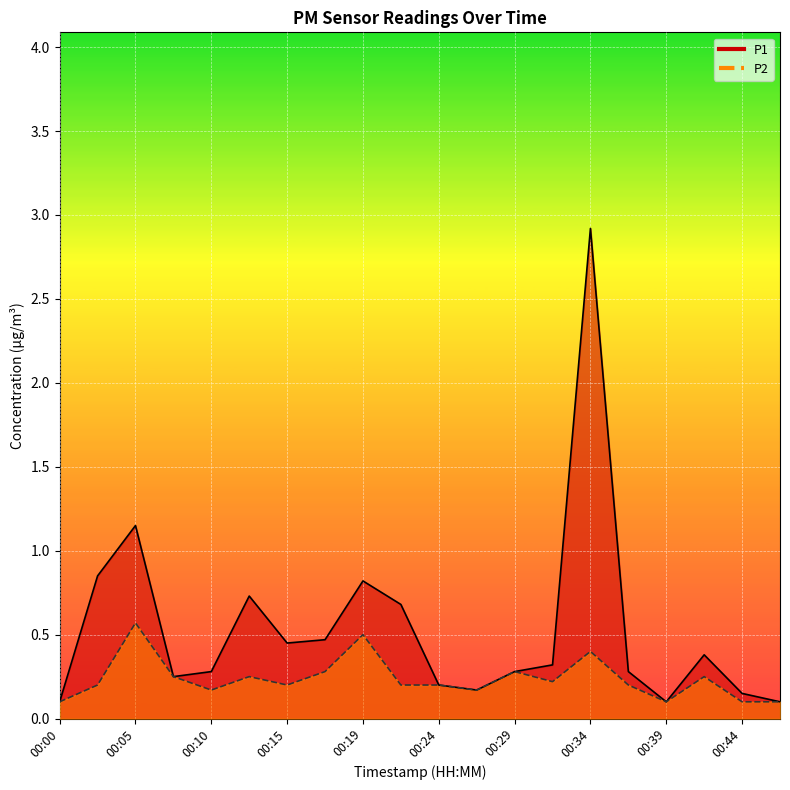

At which label does P2 reach its minimum?

00:00